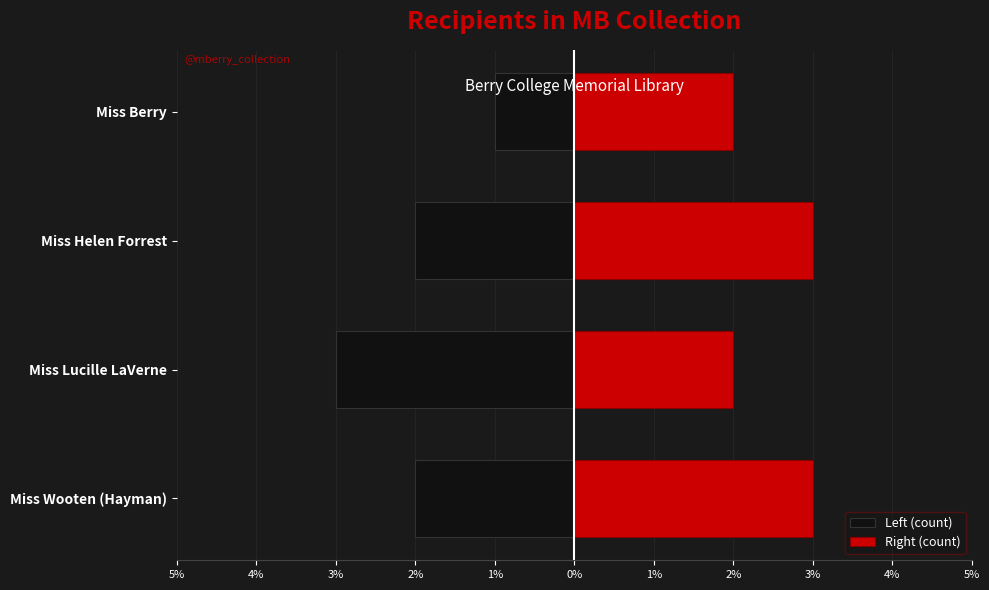

What is the approximate value of Left (count) at Miss Helen Forrest?

-2